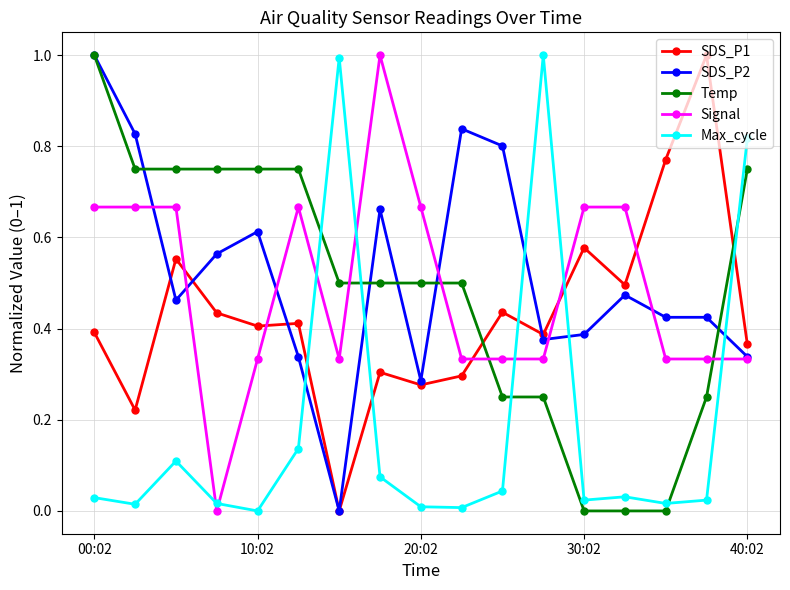

True or false: SDS_P1 has more than 2 points higher than both neighbors.

True